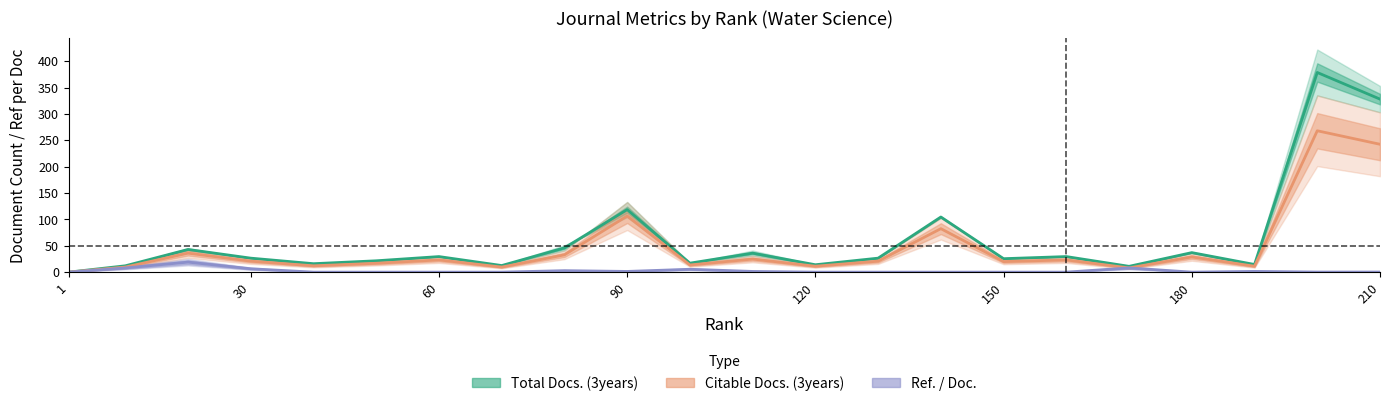

List the series in order of their overall mean, highest first.

Total Docs. (3years), Citable Docs. (3years), Ref. / Doc.